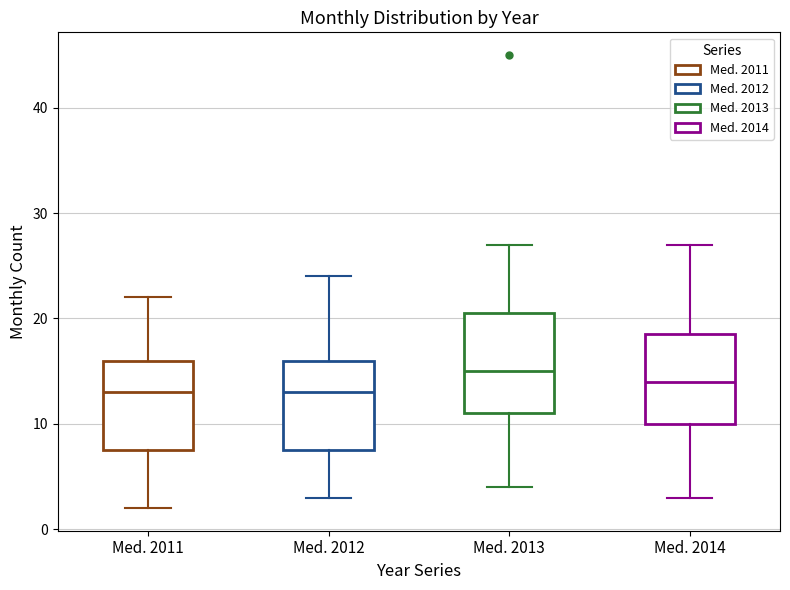

Where is the lower edge of the box for Med. 2013 on the y-axis? The values are not printed on the chart, so give them approximately, as read against the axis.

11